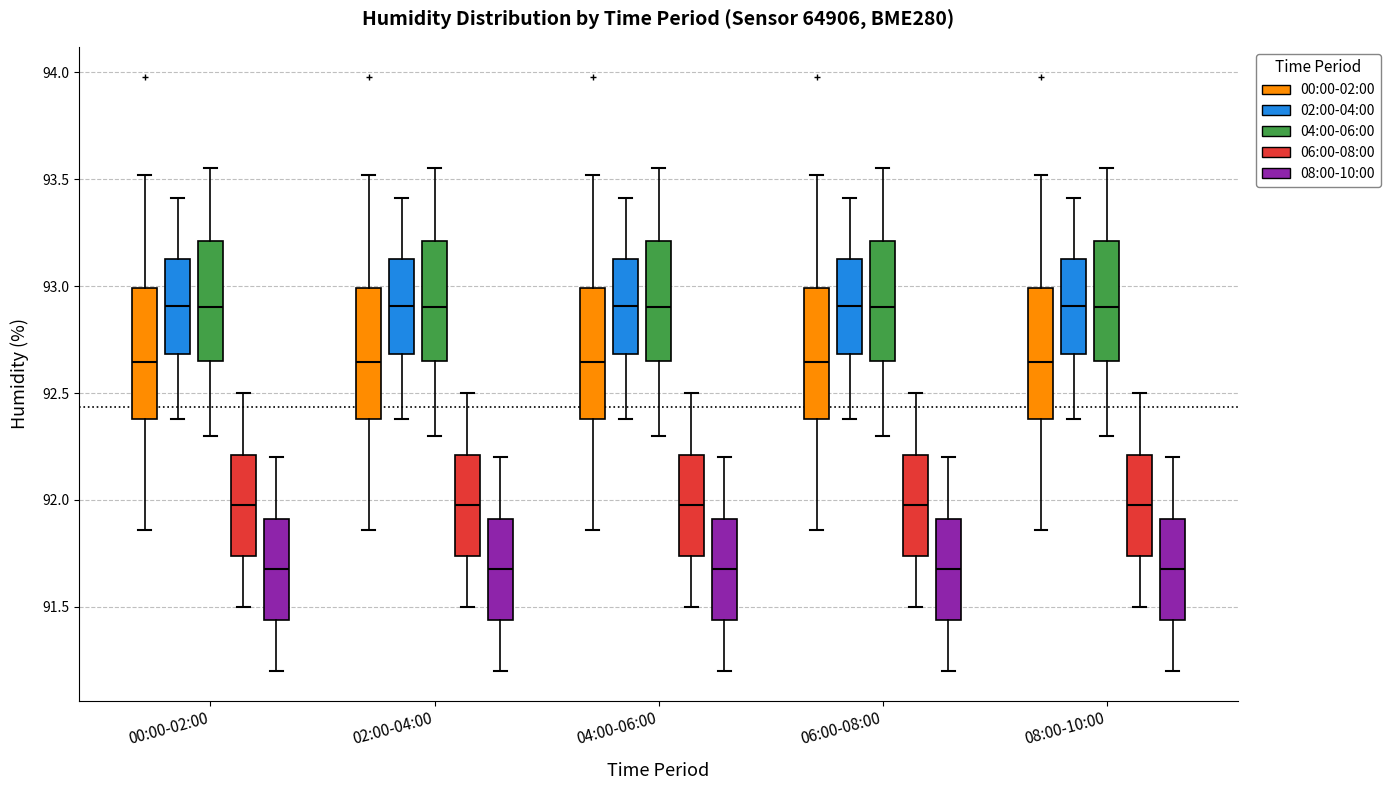

Reading left to right, transcribe this box plot: for each box, give where its median line is, the range the box spans, and where its two whiskers end, as read against the y-axis. The values are not printed on the chart, so give them approximately, as read against the axis.

00:00-02:00 (00:00-02:00): median 92.65, box 92.40 to 93.00, whiskers 91.85 to 93.50
00:00-02:00 (02:00-04:00): median 92.90, box 92.70 to 93.15, whiskers 92.40 to 93.40
00:00-02:00 (04:00-06:00): median 92.90, box 92.65 to 93.20, whiskers 92.30 to 93.55
00:00-02:00 (06:00-08:00): median 92.00, box 91.75 to 92.20, whiskers 91.50 to 92.50
00:00-02:00 (08:00-10:00): median 91.70, box 91.45 to 91.90, whiskers 91.20 to 92.20
02:00-04:00 (00:00-02:00): median 92.65, box 92.40 to 93.00, whiskers 91.85 to 93.50
02:00-04:00 (02:00-04:00): median 92.90, box 92.70 to 93.15, whiskers 92.40 to 93.40
02:00-04:00 (04:00-06:00): median 92.90, box 92.65 to 93.20, whiskers 92.30 to 93.55
02:00-04:00 (06:00-08:00): median 92.00, box 91.75 to 92.20, whiskers 91.50 to 92.50
02:00-04:00 (08:00-10:00): median 91.70, box 91.45 to 91.90, whiskers 91.20 to 92.20
04:00-06:00 (00:00-02:00): median 92.65, box 92.40 to 93.00, whiskers 91.85 to 93.50
04:00-06:00 (02:00-04:00): median 92.90, box 92.70 to 93.15, whiskers 92.40 to 93.40
04:00-06:00 (04:00-06:00): median 92.90, box 92.65 to 93.20, whiskers 92.30 to 93.55
04:00-06:00 (06:00-08:00): median 92.00, box 91.75 to 92.20, whiskers 91.50 to 92.50
04:00-06:00 (08:00-10:00): median 91.70, box 91.45 to 91.90, whiskers 91.20 to 92.20
06:00-08:00 (00:00-02:00): median 92.65, box 92.40 to 93.00, whiskers 91.85 to 93.50
06:00-08:00 (02:00-04:00): median 92.90, box 92.70 to 93.15, whiskers 92.40 to 93.40
06:00-08:00 (04:00-06:00): median 92.90, box 92.65 to 93.20, whiskers 92.30 to 93.55
06:00-08:00 (06:00-08:00): median 92.00, box 91.75 to 92.20, whiskers 91.50 to 92.50
06:00-08:00 (08:00-10:00): median 91.70, box 91.45 to 91.90, whiskers 91.20 to 92.20
08:00-10:00 (00:00-02:00): median 92.65, box 92.40 to 93.00, whiskers 91.85 to 93.50
08:00-10:00 (02:00-04:00): median 92.90, box 92.70 to 93.15, whiskers 92.40 to 93.40
08:00-10:00 (04:00-06:00): median 92.90, box 92.65 to 93.20, whiskers 92.30 to 93.55
08:00-10:00 (06:00-08:00): median 92.00, box 91.75 to 92.20, whiskers 91.50 to 92.50
08:00-10:00 (08:00-10:00): median 91.70, box 91.45 to 91.90, whiskers 91.20 to 92.20